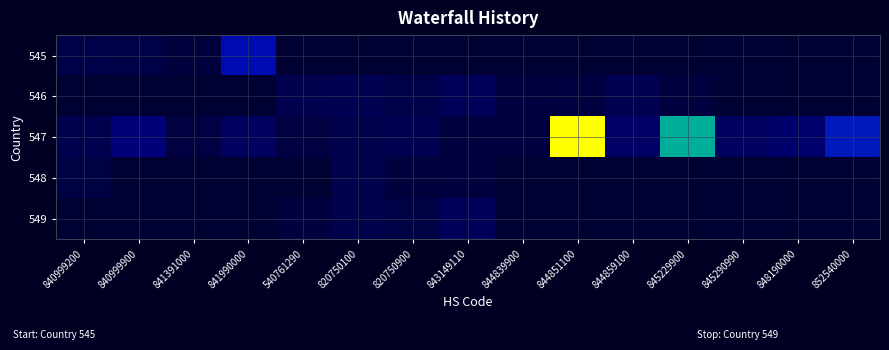

Which series has the largest range (max minus min)?

547